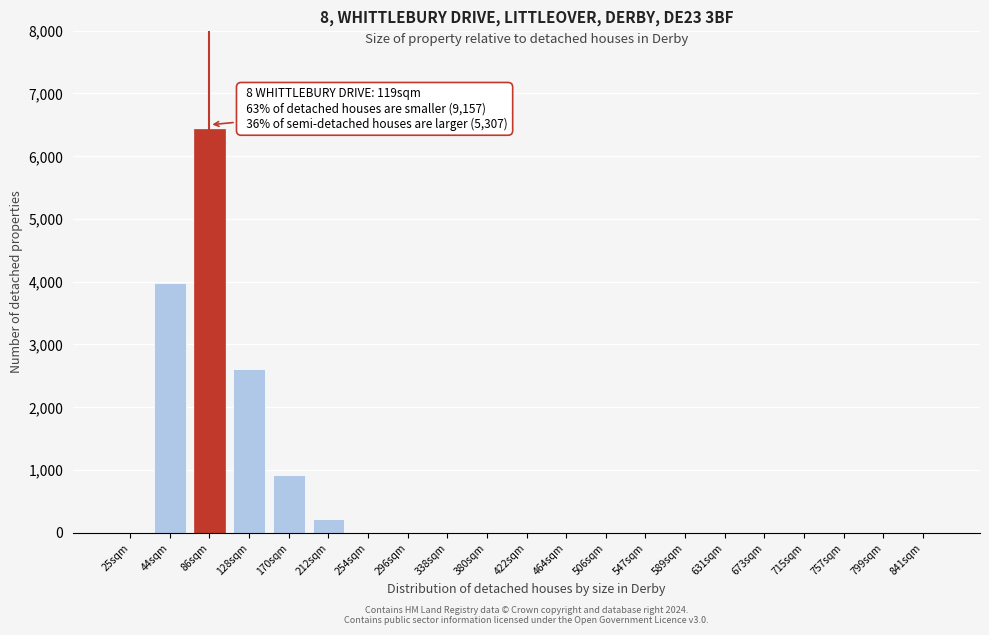

Reading left to right, transcribe all the data shown in this chart.

25sqm=0	44sqm=3982	86sqm=6437	128sqm=2601	170sqm=926	212sqm=211	254sqm=0	296sqm=0	338sqm=0	380sqm=0	422sqm=0	464sqm=0	506sqm=0	547sqm=0	589sqm=0	631sqm=0	673sqm=0	715sqm=0	757sqm=0	799sqm=0	841sqm=0